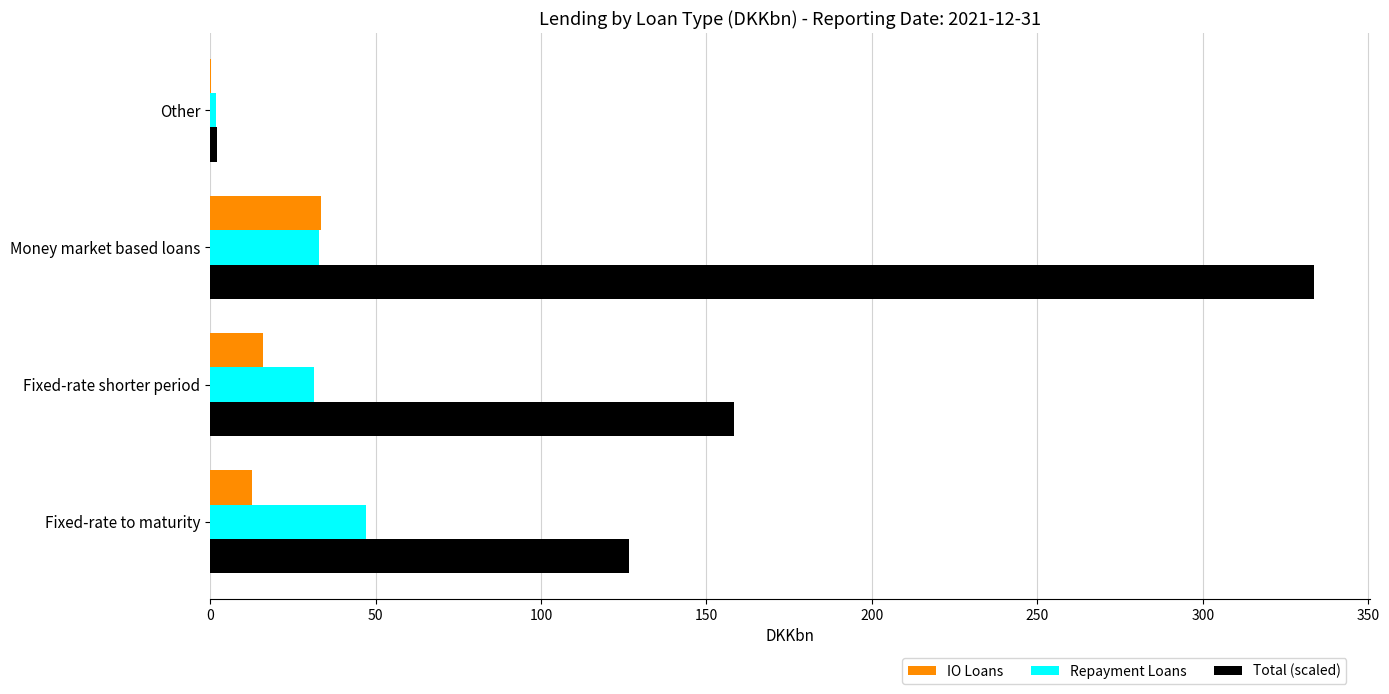

What are all the series names shown in the legend?

IO Loans, Repayment Loans, Total (scaled)